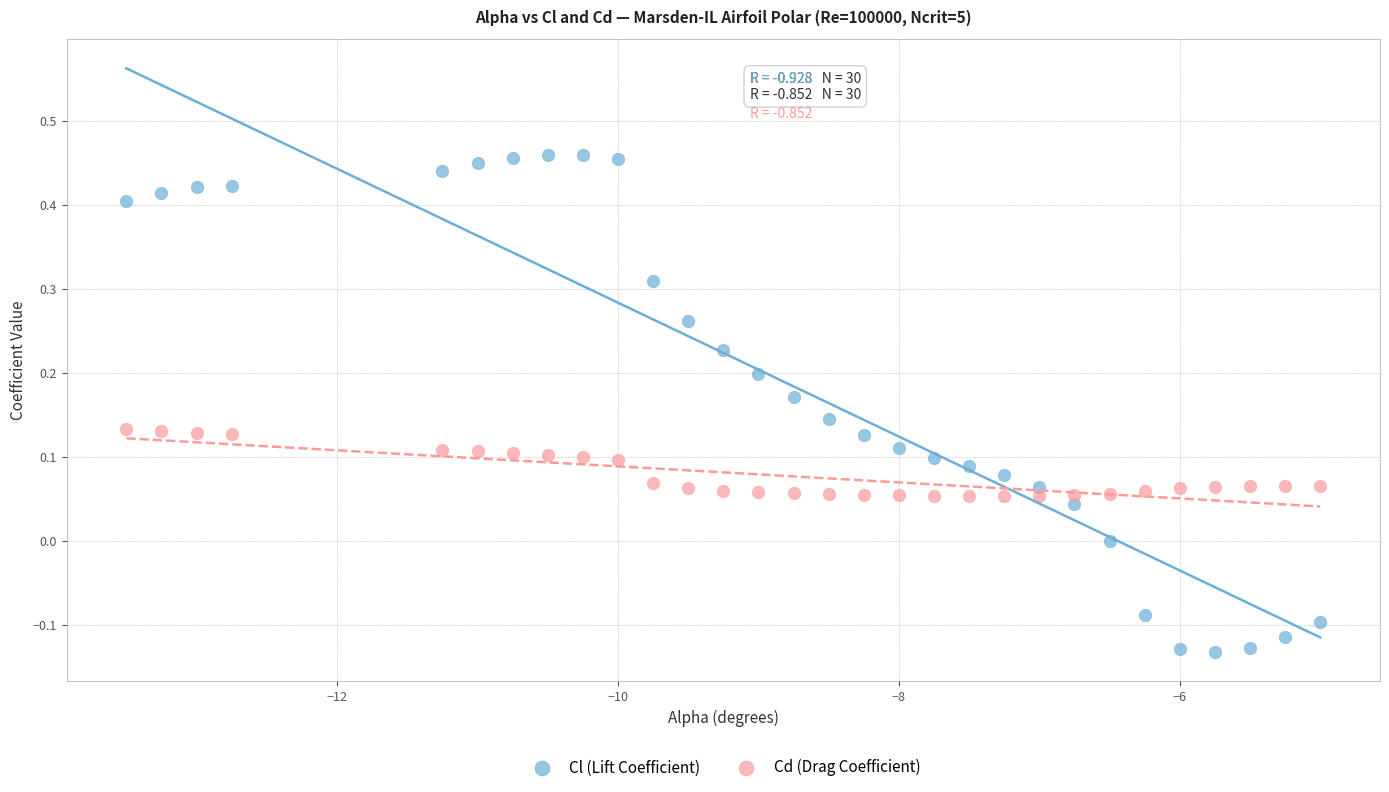

Which series reaches the maximum Y coordinate?

Cl (Lift Coefficient)